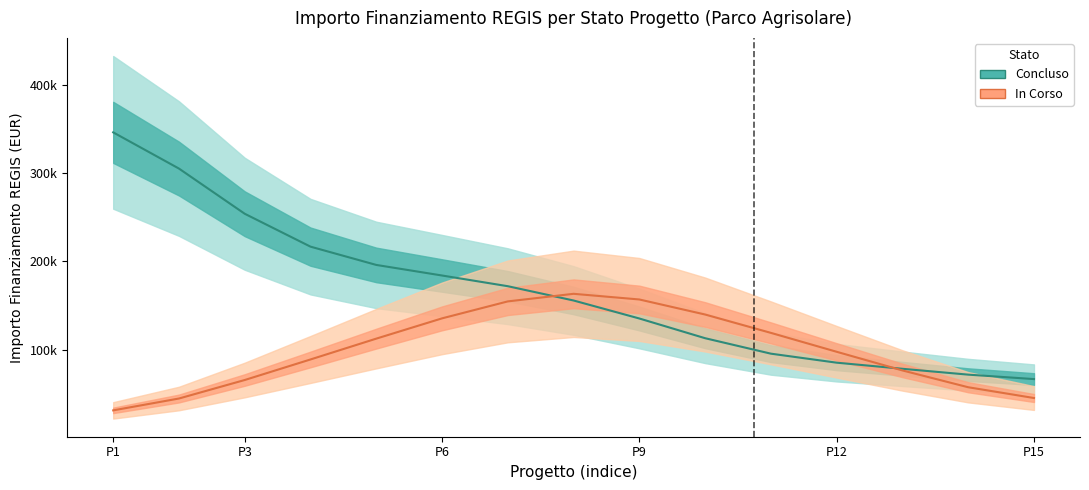

Count the number of categories in the chart.

15